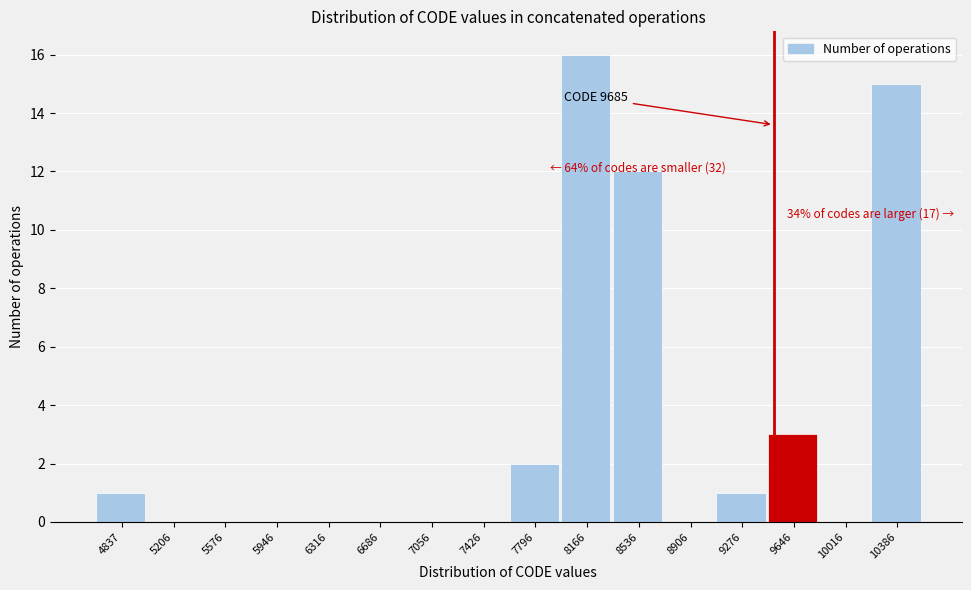

Reading left to right, list all the values displayed in this chart.

4837=1	5206=0	5576=0	5946=0	6316=0	6686=0	7056=0	7426=0	7796=2	8166=16	8536=12	8906=0	9276=1	9646=3	10016=0	10386=15